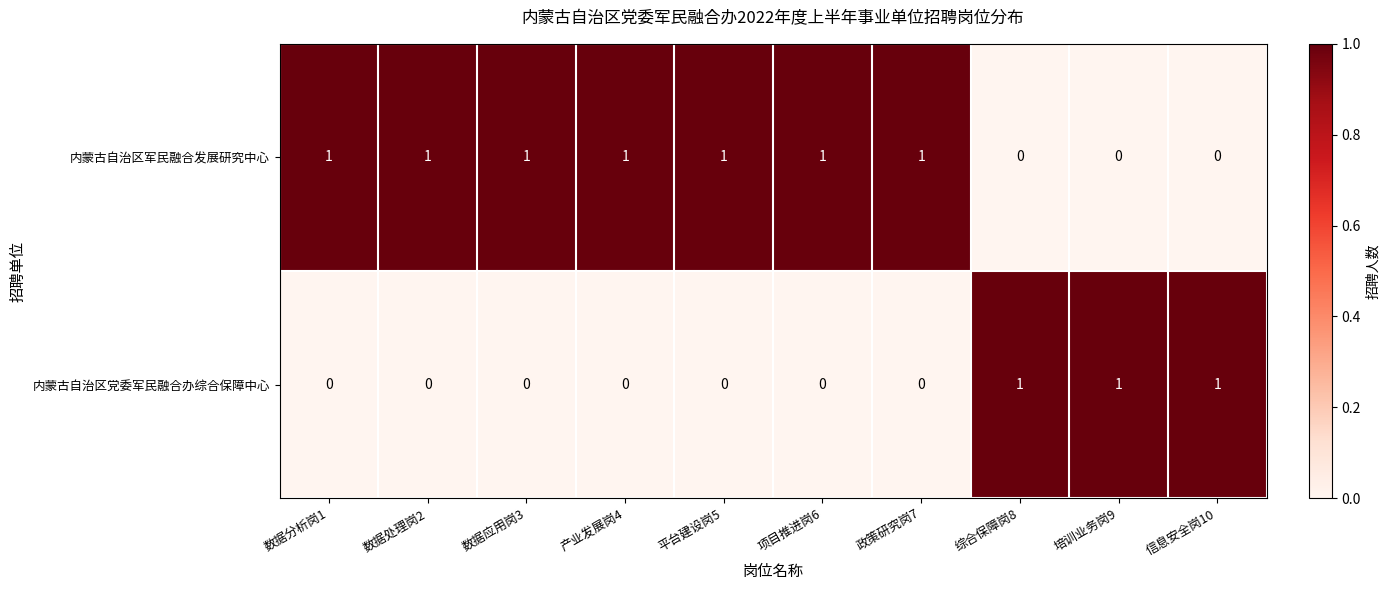

List the series in order of their overall mean, lowest first.

内蒙古自治区党委军民融合办综合保障中心, 内蒙古自治区军民融合发展研究中心